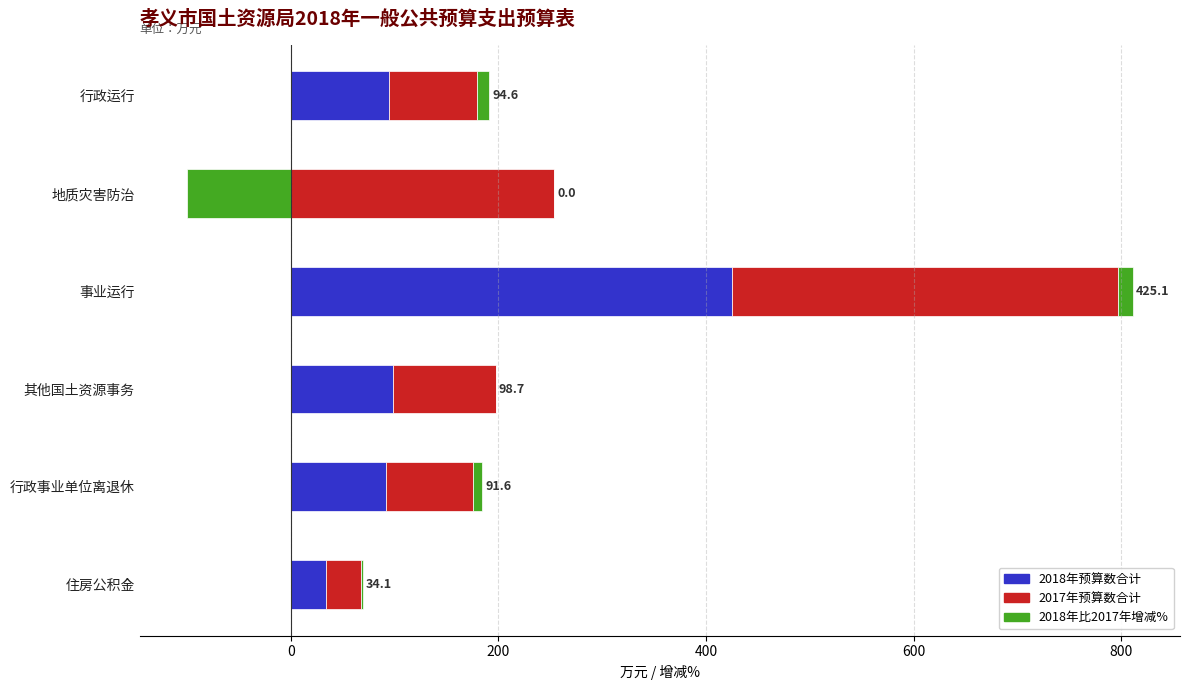

What are all the series names shown in the legend?

2018年预算数合计, 2017年预算数合计, 2018年比2017年增减%